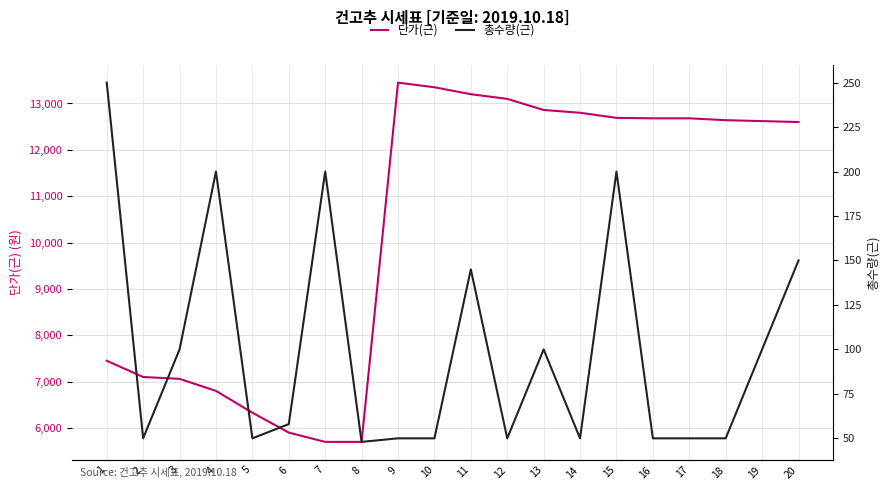

Rank the categories by 단가(근) value from highest to lowest.

9, 10, 11, 12, 13, 14, 15, 16, 17, 18, 19, 20, 1, 2, 3, 4, 5, 6, 7, 8